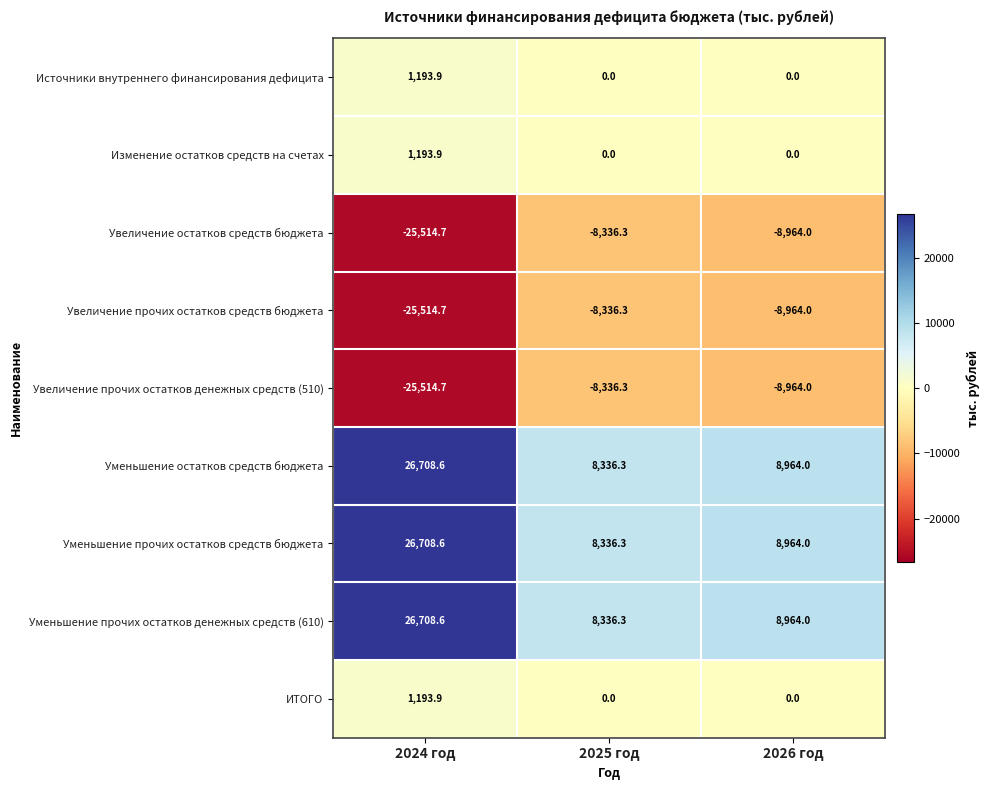

At which category is the sum across all series the highest?

2024 год